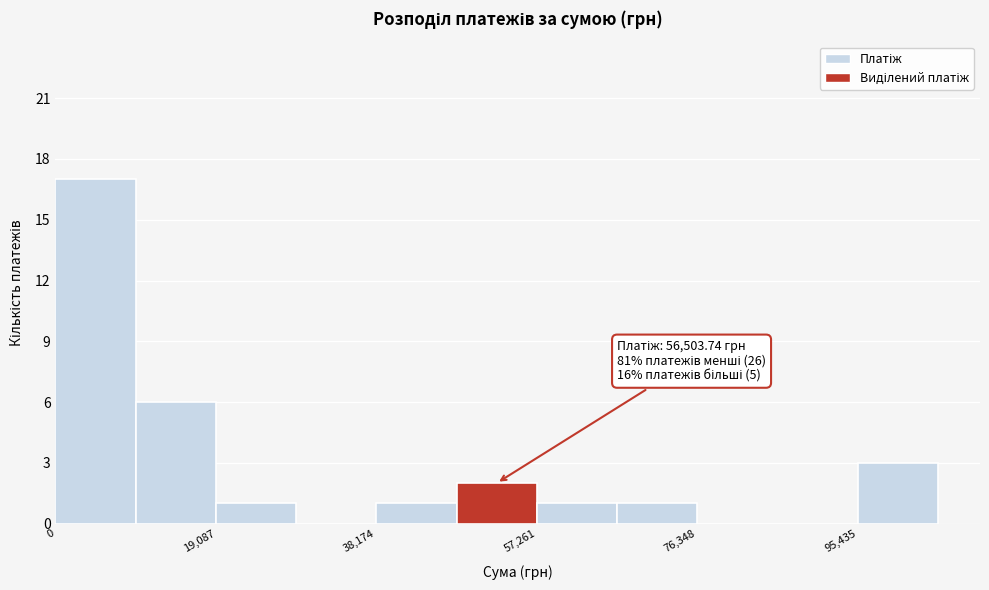

Over which range of the x-axis is the bar tallest?

0 to 10000